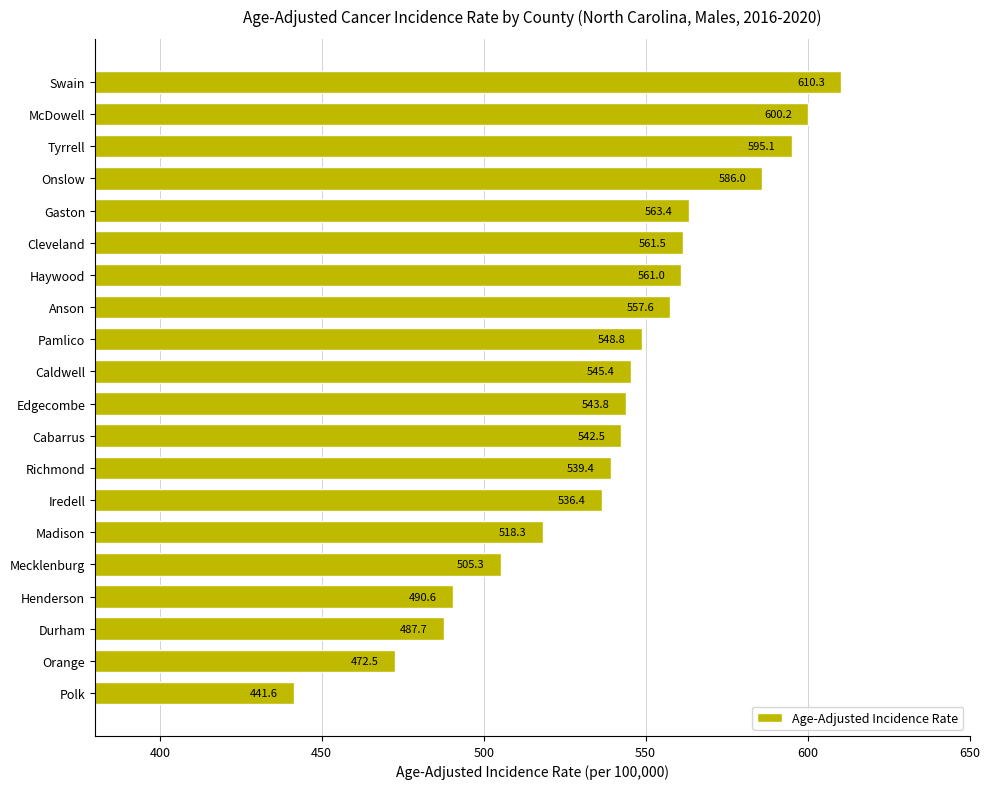

What is the change in value from Haywood to Caldwell?

-15.6